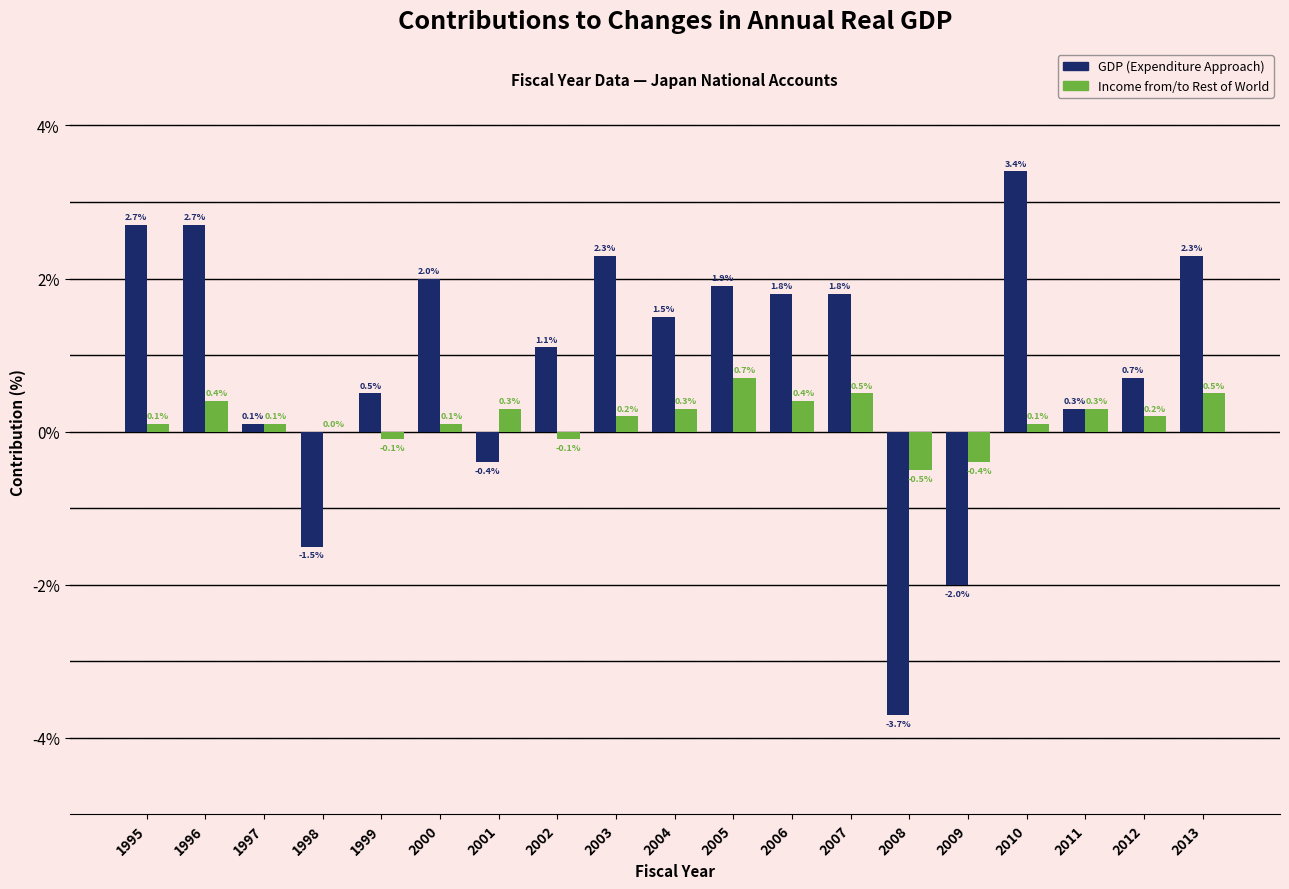

Reading left to right, extract all data points from this chart.

GDP (Expenditure Approach): 1995=2.7	1996=2.7	1997=0.1	1998=-1.5	1999=0.5	2000=2.0	2001=-0.4	2002=1.1	2003=2.3	2004=1.5	2005=1.9	2006=1.8	2007=1.8	2008=-3.7	2009=-2.0	2010=3.4	2011=0.3	2012=0.7	2013=2.3
Income from/to Rest of World: 1995=0.1	1996=0.4	1997=0.1	1998=0.0	1999=-0.1	2000=0.1	2001=0.3	2002=-0.1	2003=0.2	2004=0.3	2005=0.7	2006=0.4	2007=0.5	2008=-0.5	2009=-0.4	2010=0.1	2011=0.3	2012=0.2	2013=0.5